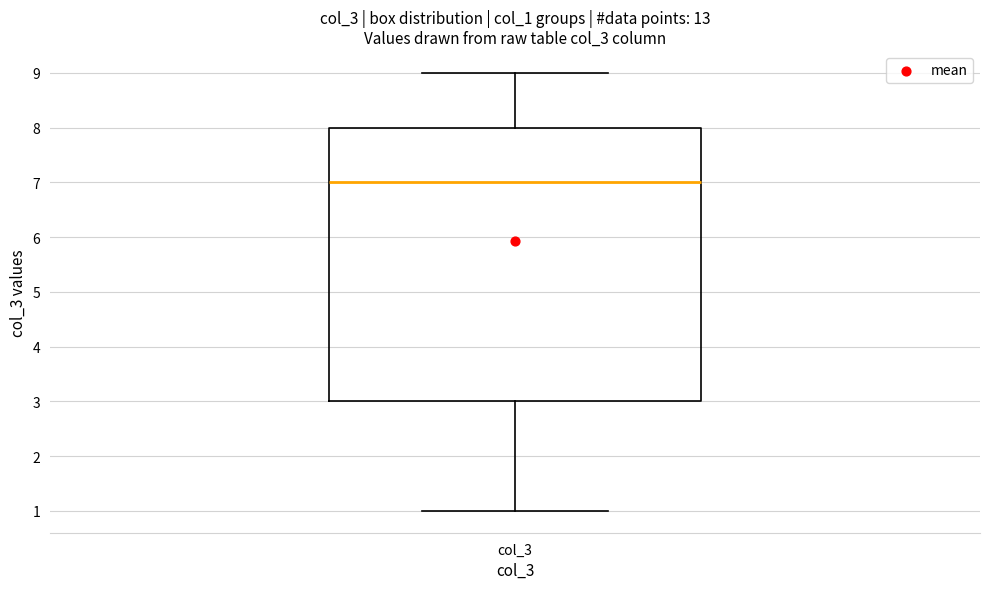

Transcribe this box plot: give where the median line is, the range the box spans, and where the two whiskers end, as read against the y-axis. The values are not printed on the chart, so give them approximately, as read against the axis.

median 7, box 3 to 8, whiskers 1 to 9